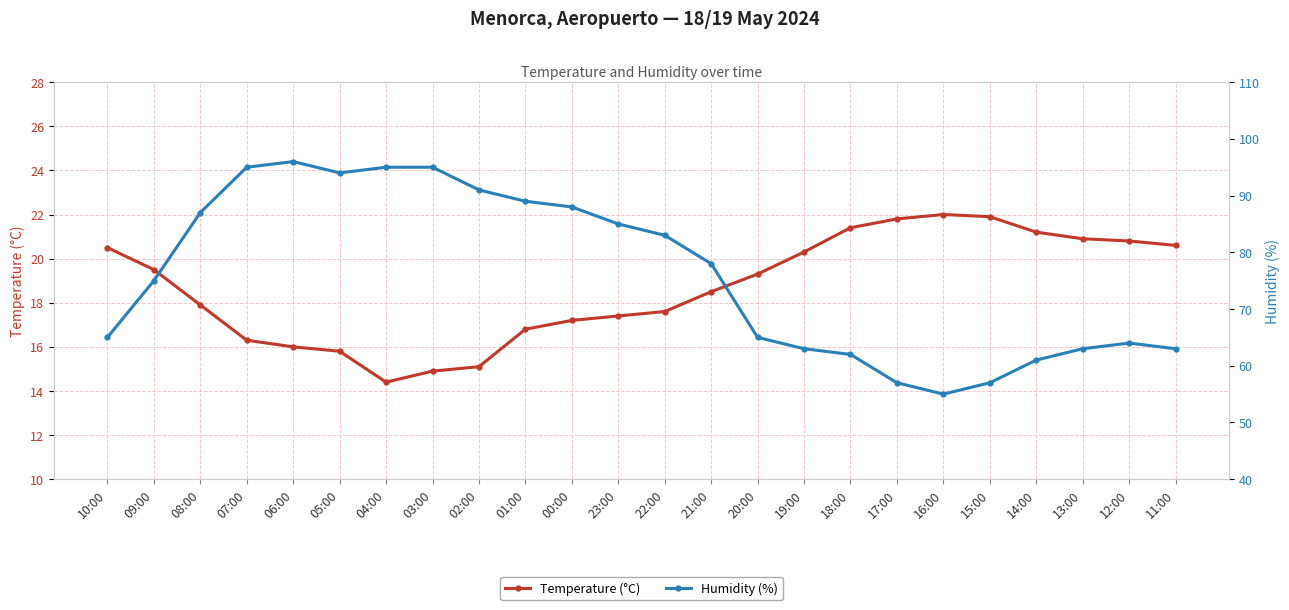

What is the greatest value displayed?

96.0